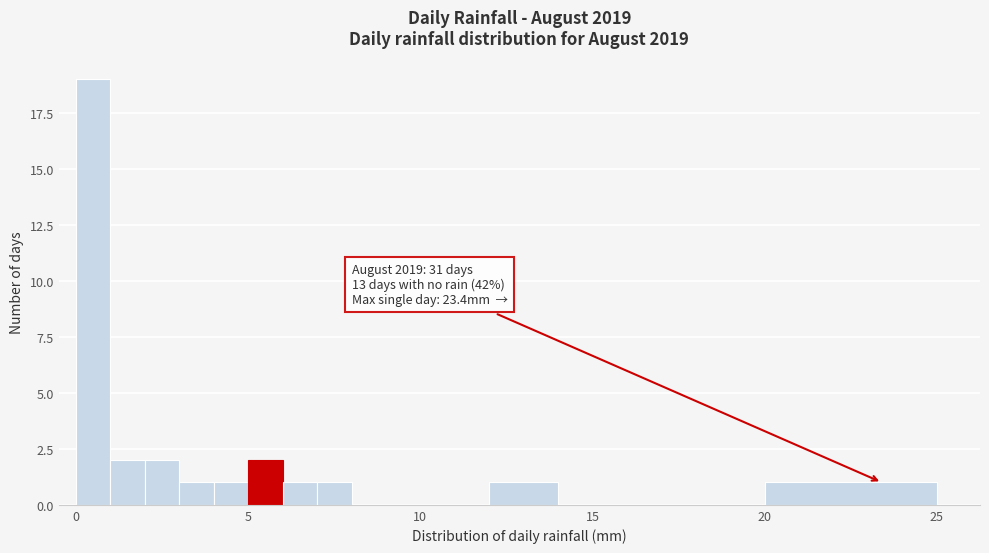

Around what value on the x-axis is the tallest bar? Give the approximate position of its centre, as read against the axis.

0.5